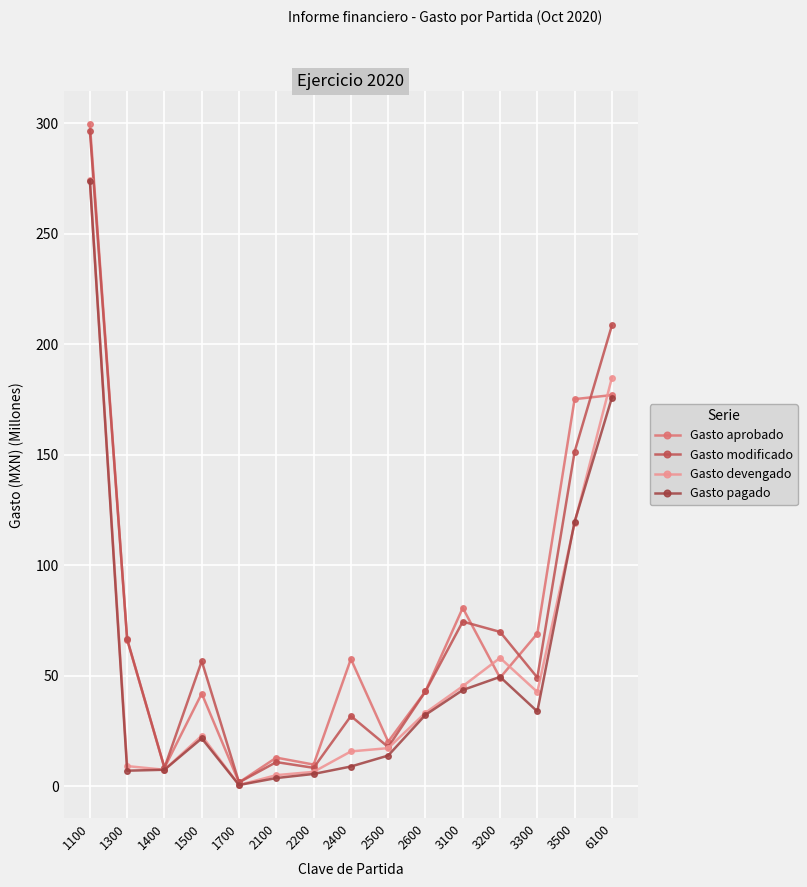

Between which two adjacent categories do Gasto aprobado and Gasto pagado first intersect?

3100 and 3200